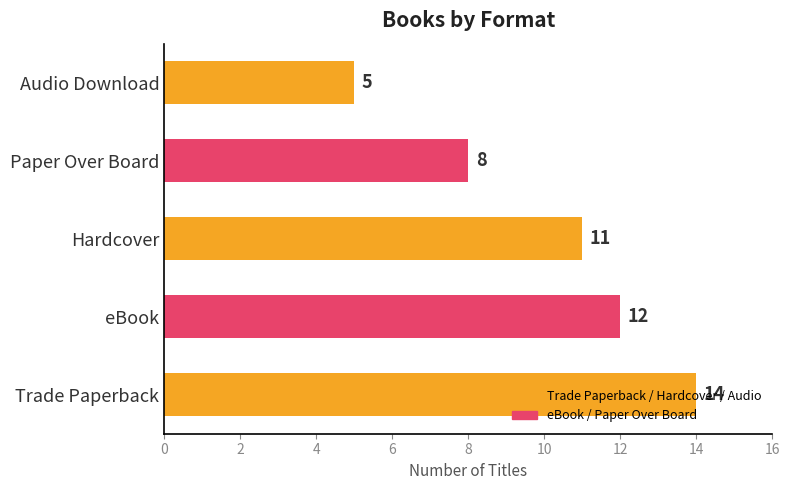

The value at Audio Download is 5. True or false?

True